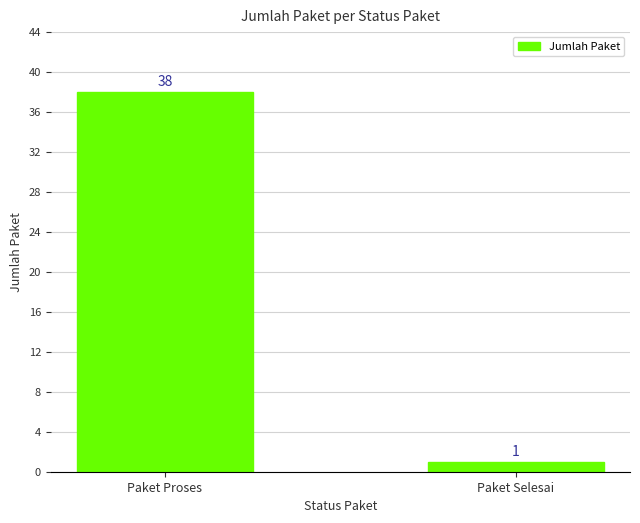

Where is the data nearest to the value 19?

Paket Selesai